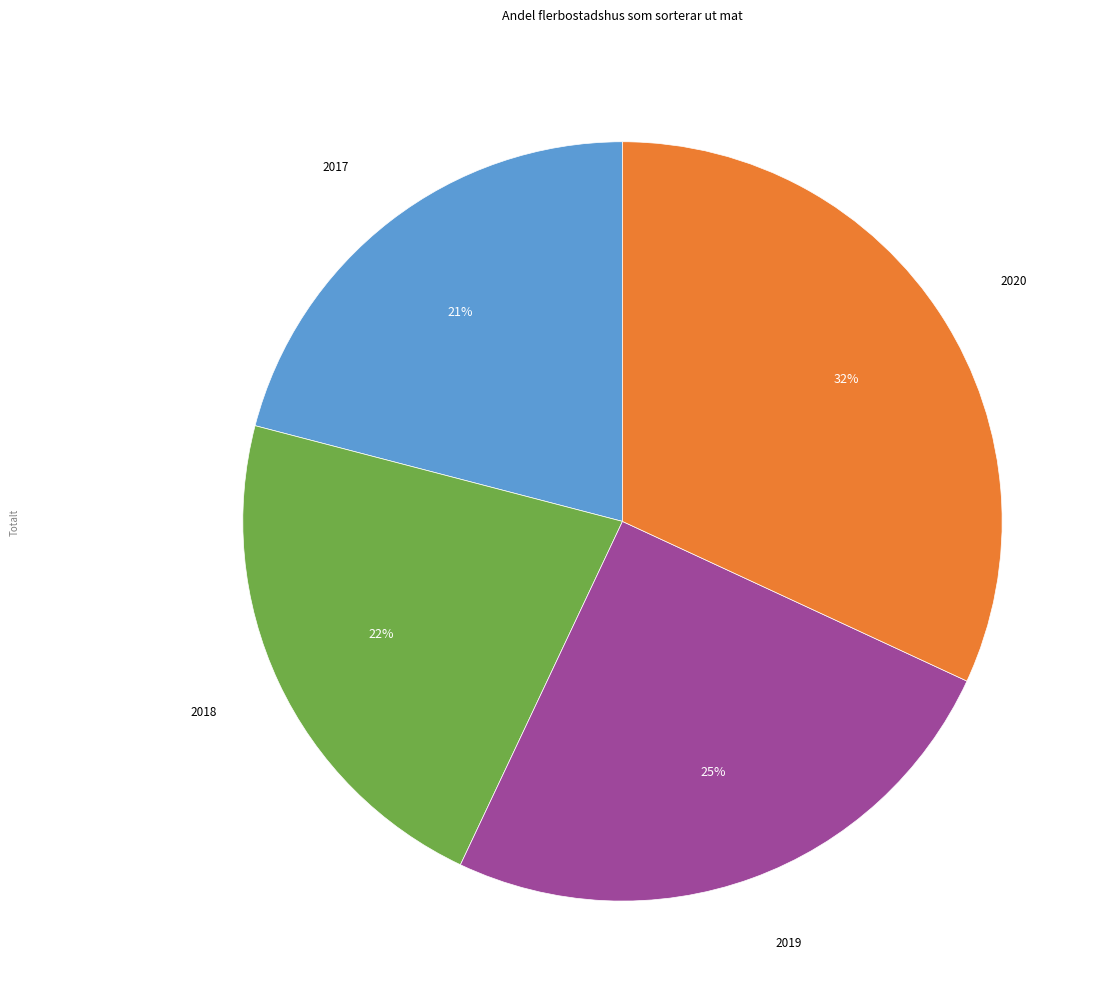

Is there a majority slice in this chart?

No